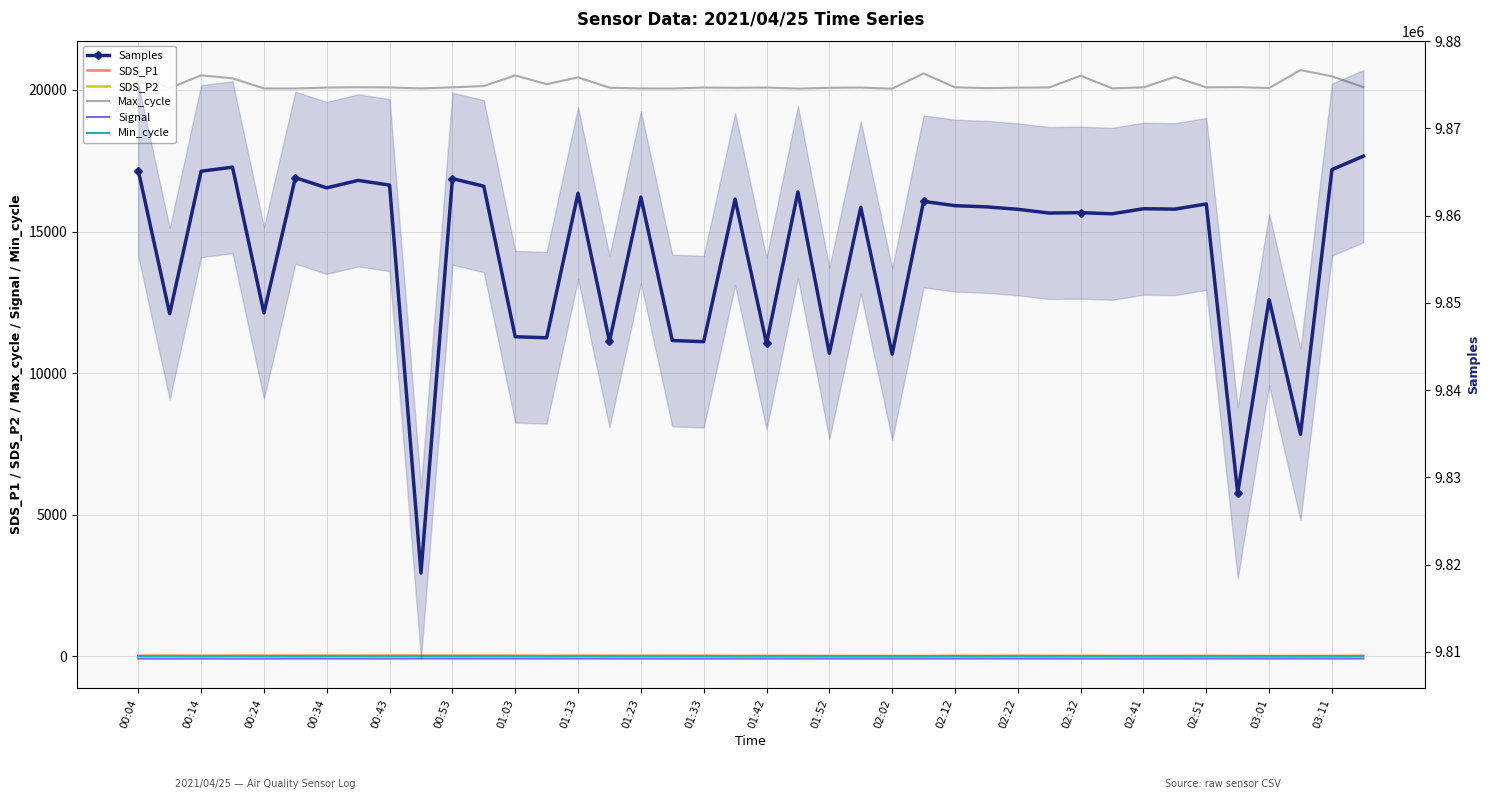

What position from the right is 01:13?

33